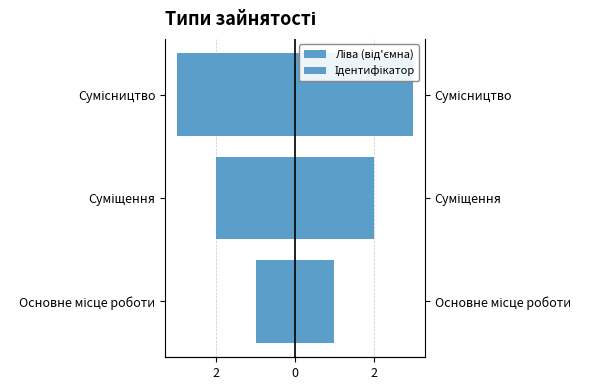

Count the number of data series in this chart.

2